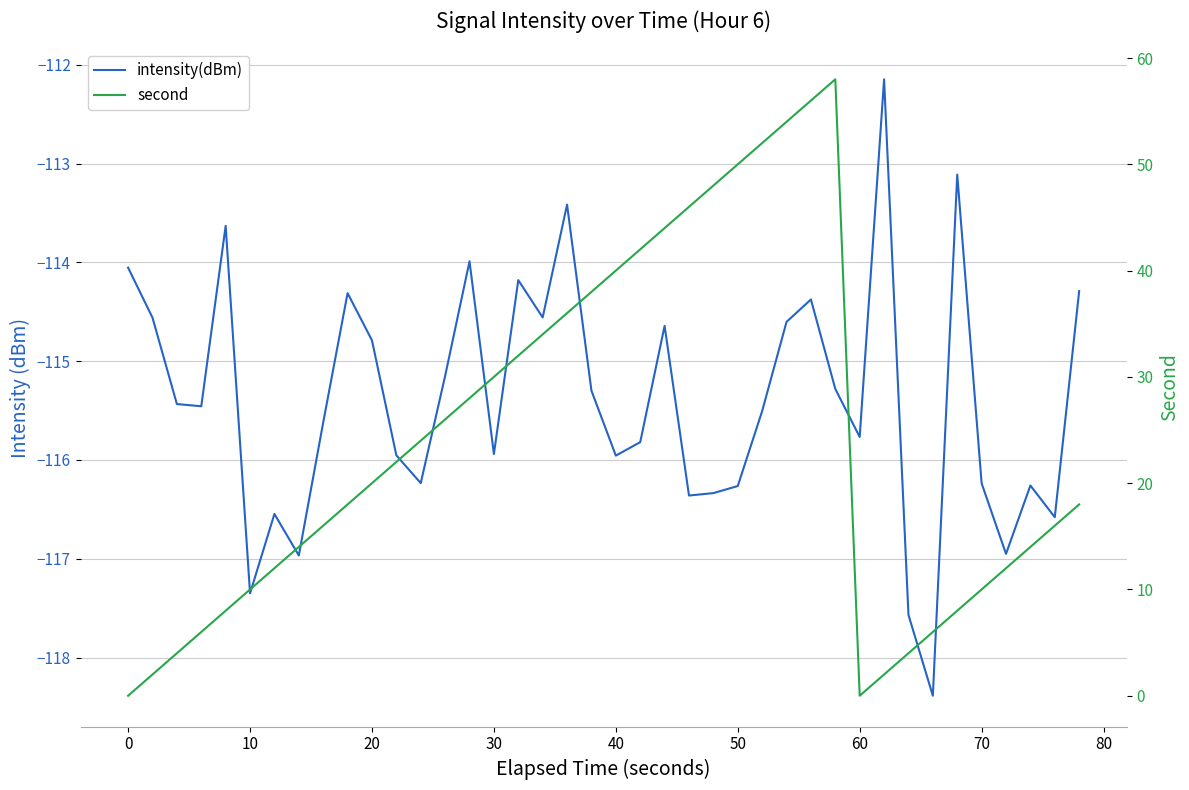

True or false: intensity(dBm) and second cross at least once.

False